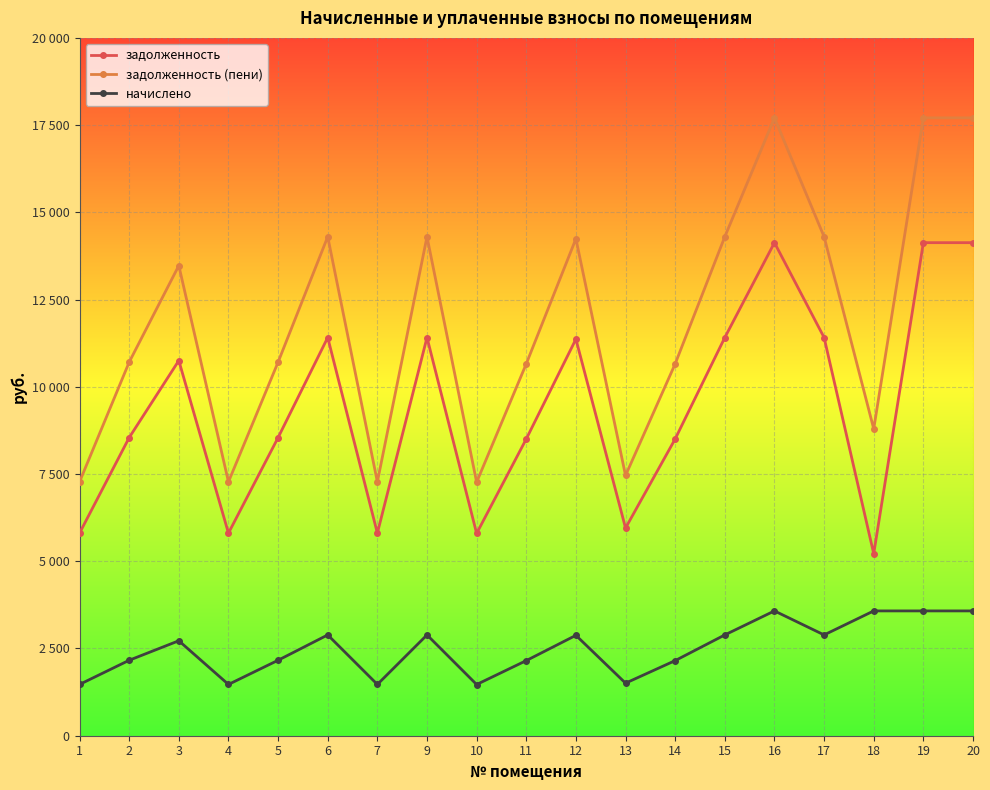

What are all the series names shown in the legend?

задолженность, задолженность (пени), начислено